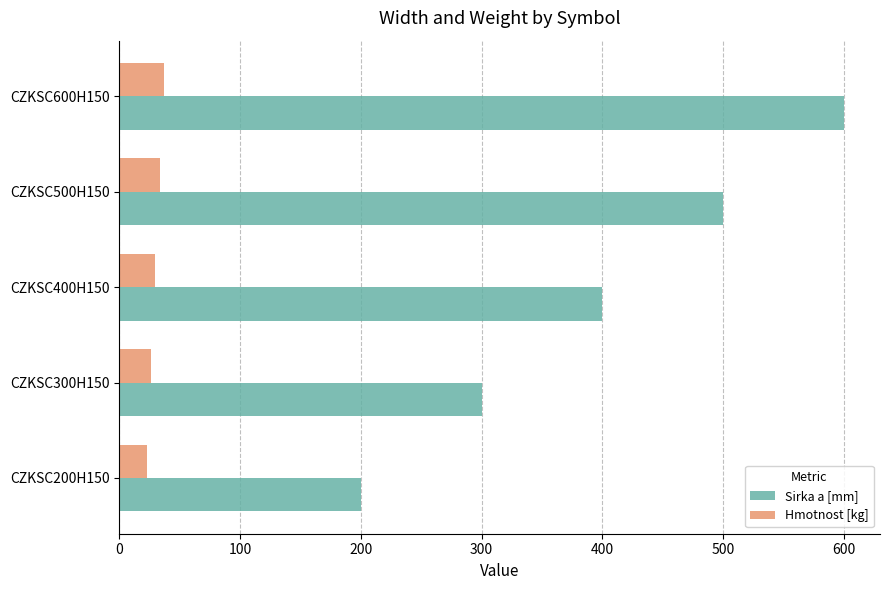

Which series changed the most between CZKSC200H150 and CZKSC400H150?

Sirka a [mm]